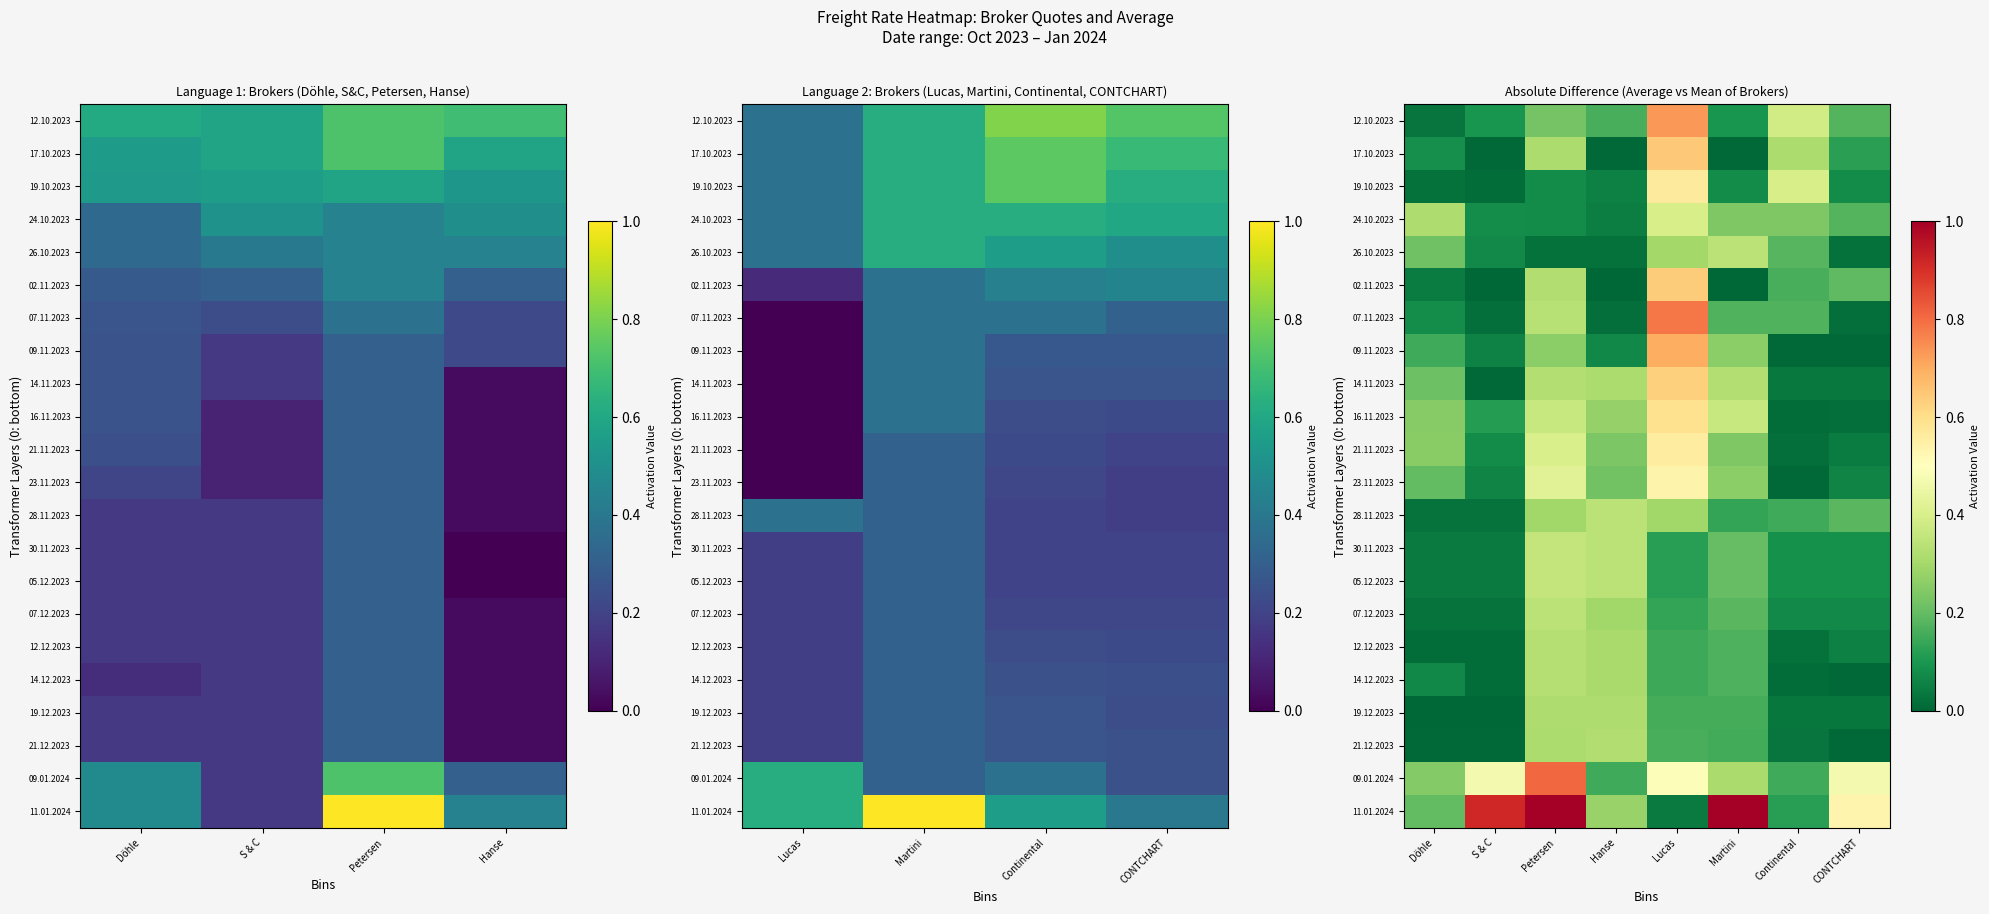

What is the difference between the maximum and minimum values in the 05.12.2023 series?

0.3